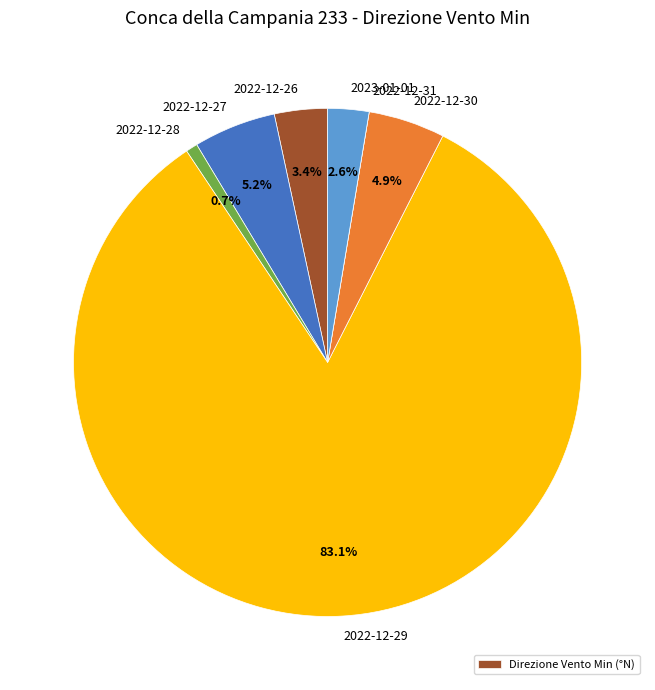

Is there any slice that represents more than half of the pie?

Yes